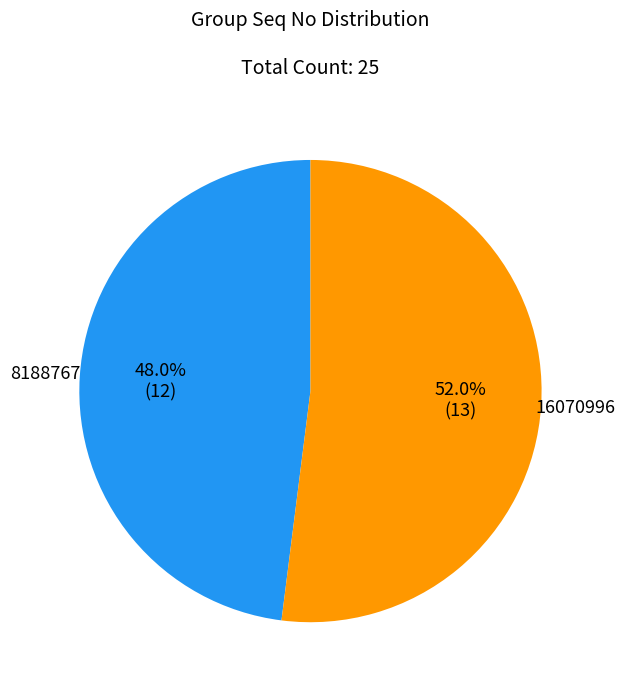

How much of the chart is everything except 8188767?

52.0%